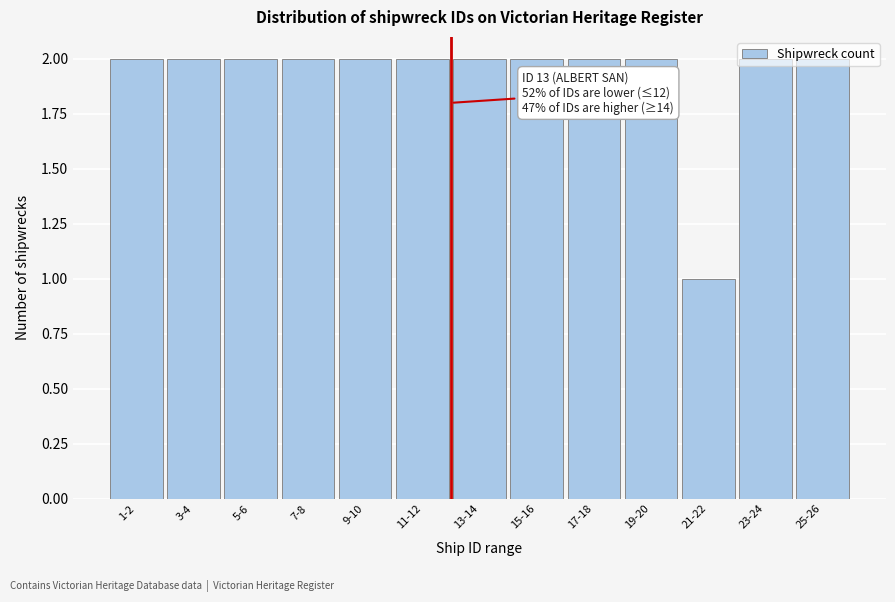

The value at 19-20 is 3. True or false?

False